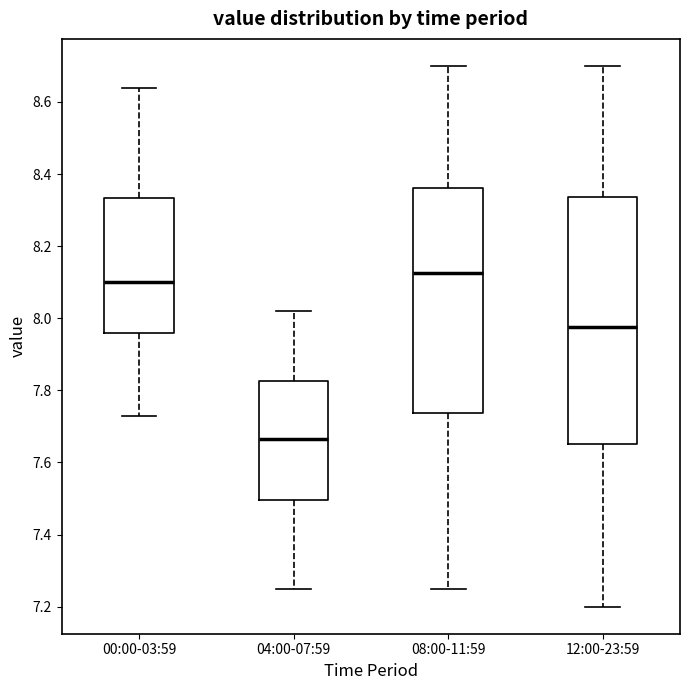

Which box has the lowest median line?

04:00-07:59